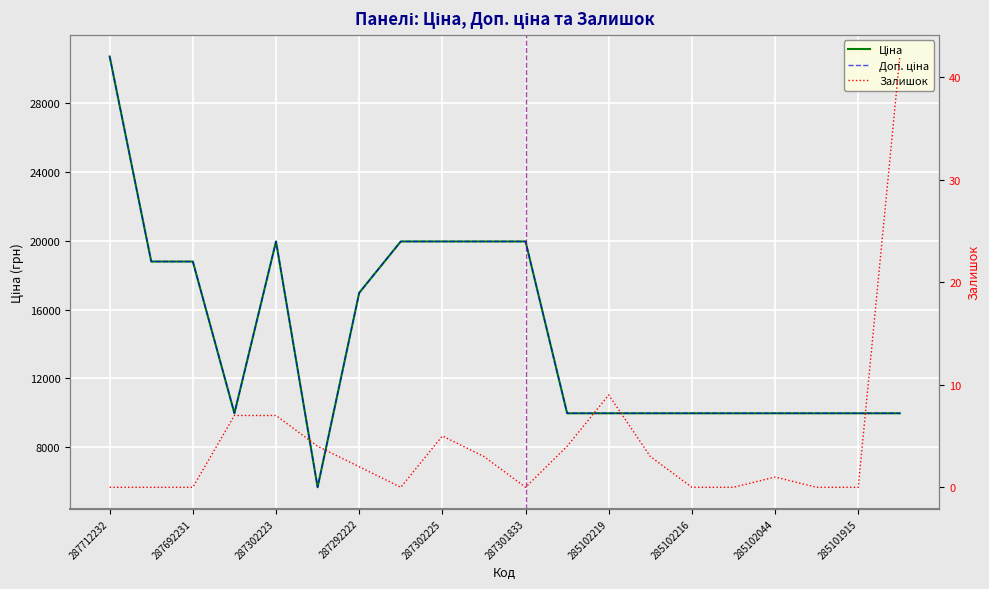

What is the difference between the Доп. ціна values at 287301833 and 285102216?

9989.2